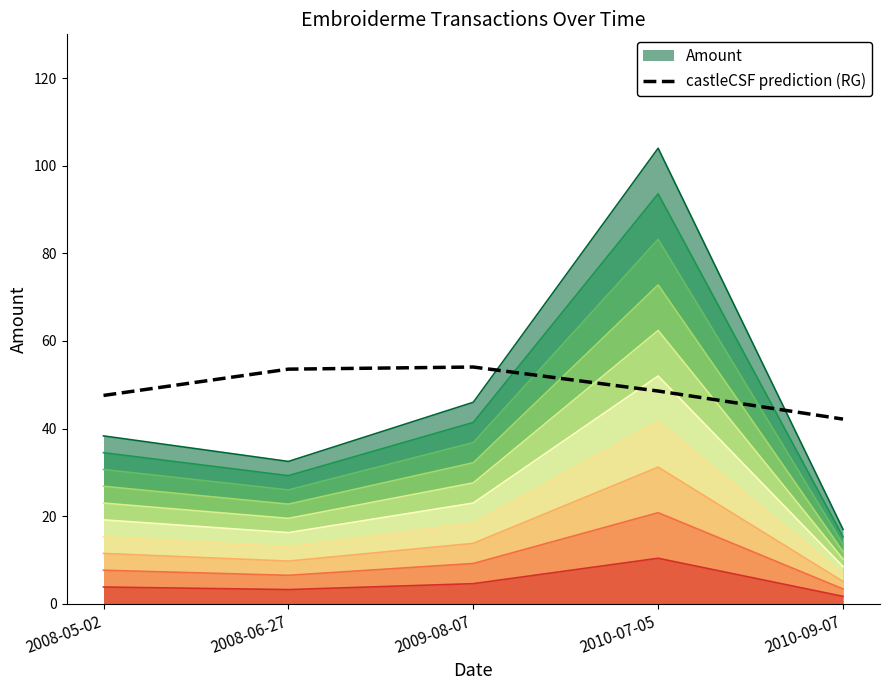

Does the chart display data point markers on the line(s)?

No